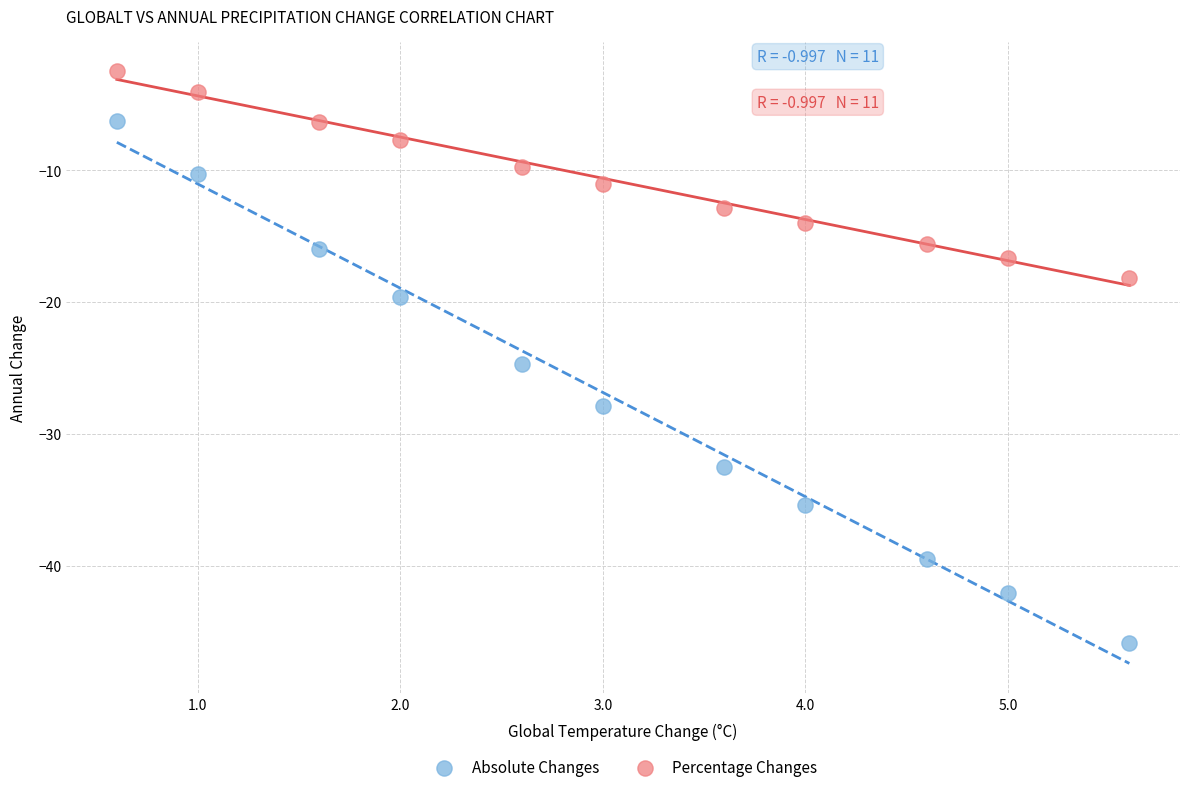

Across all series, what Y value is closest to -24?

-24.7